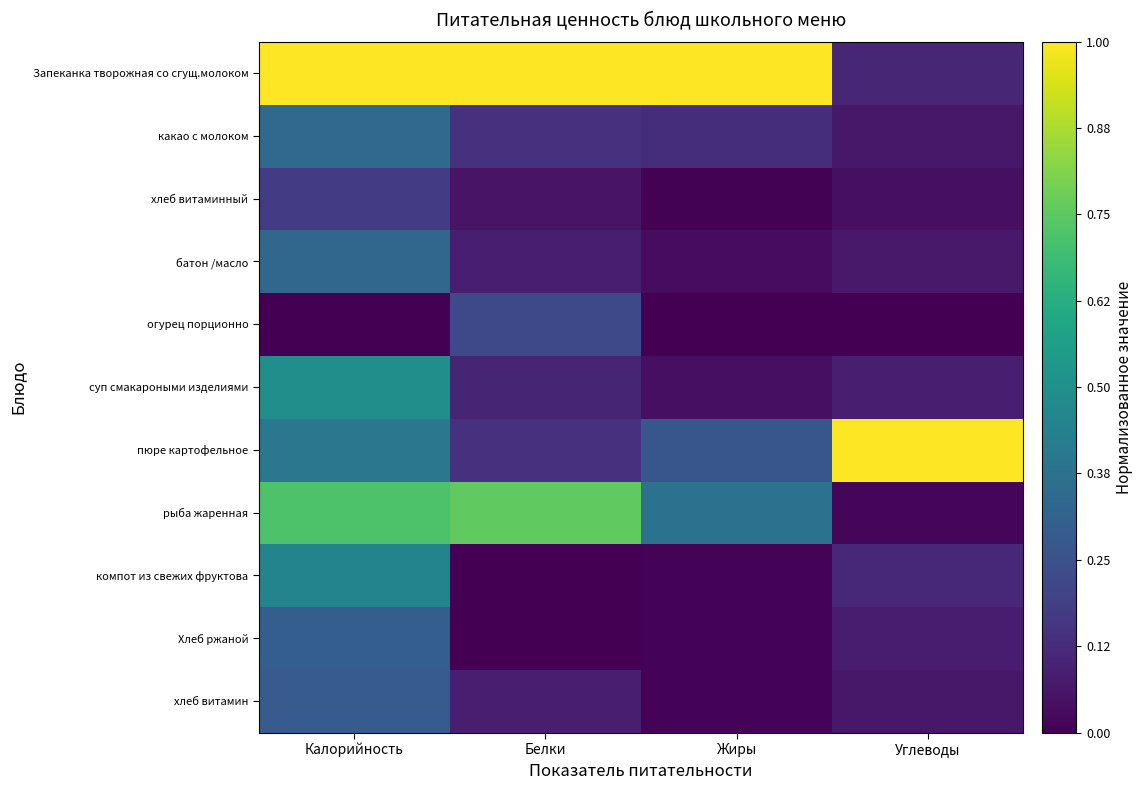

Between Калорийность and Белки, which series saw the biggest shift?

компот из свежих фруктова